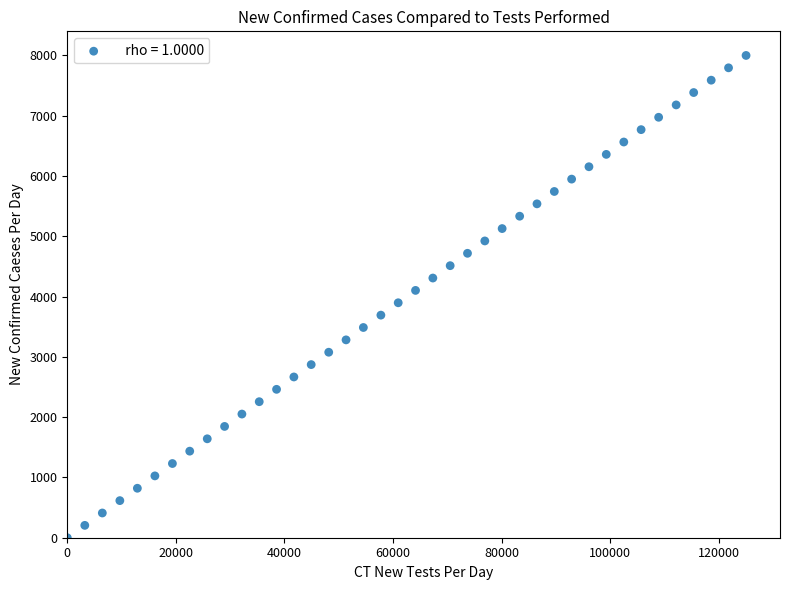

What is the range of Y values (max minus min)?

8000.0